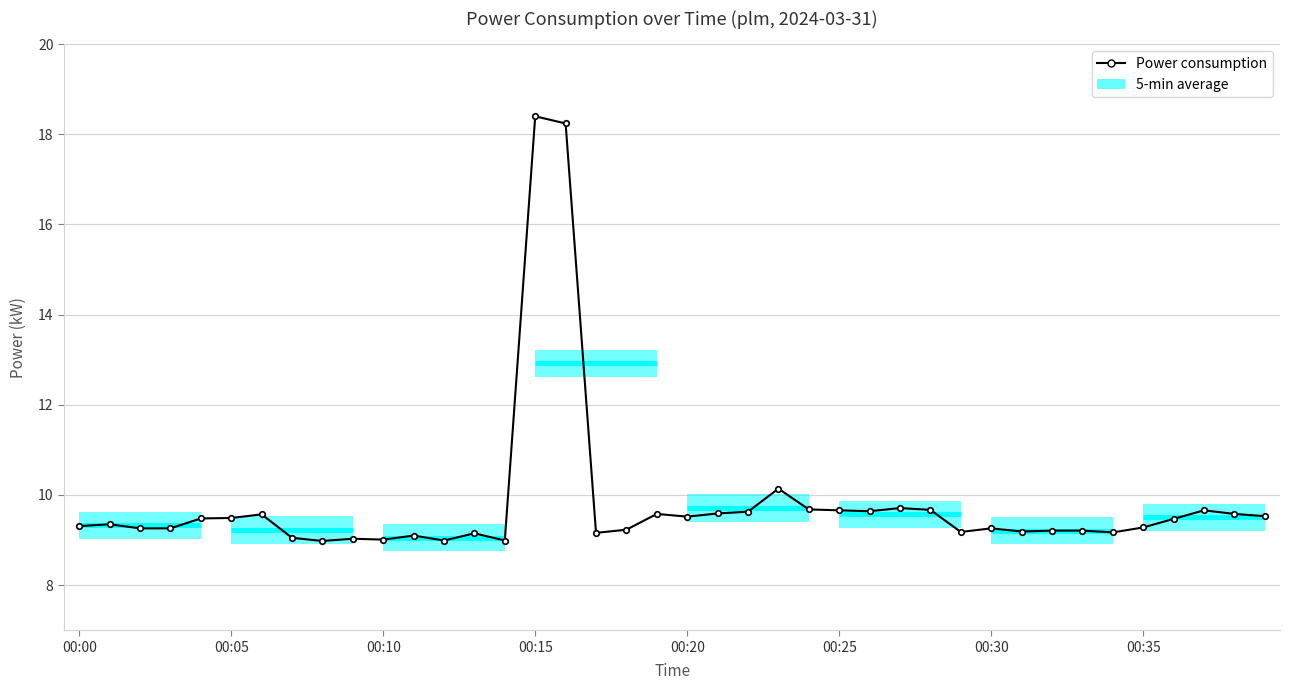

What is the difference between the maximum and second lowest values?

9.4